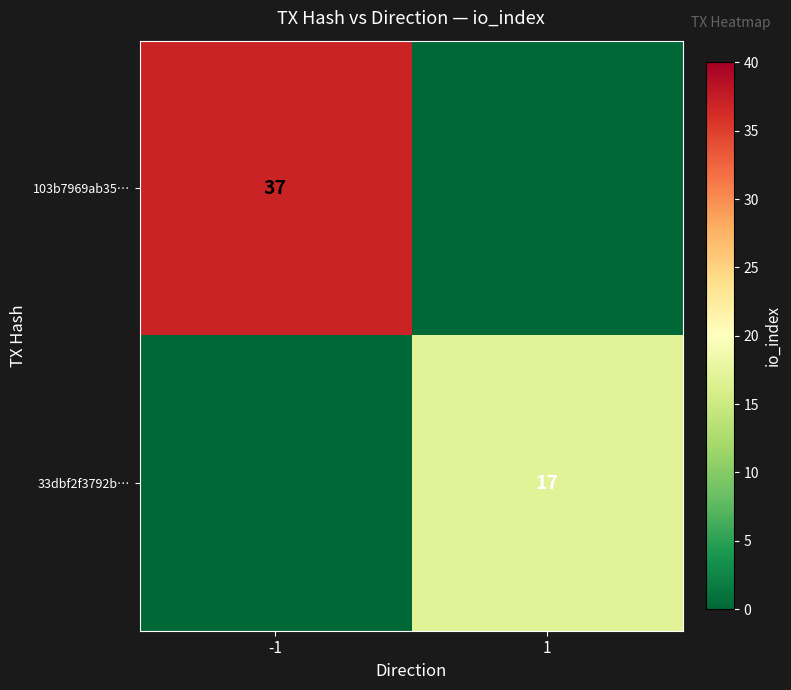

True or false: 33dbf2f3792b… has a value of 4 at 1.

False